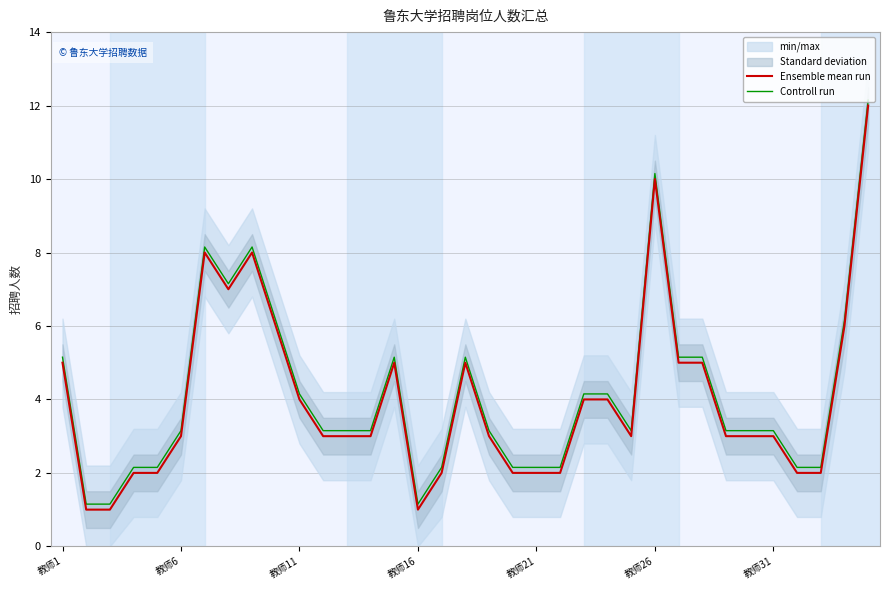

True or false: Ensemble mean run and Controll run intersect in this chart.

False